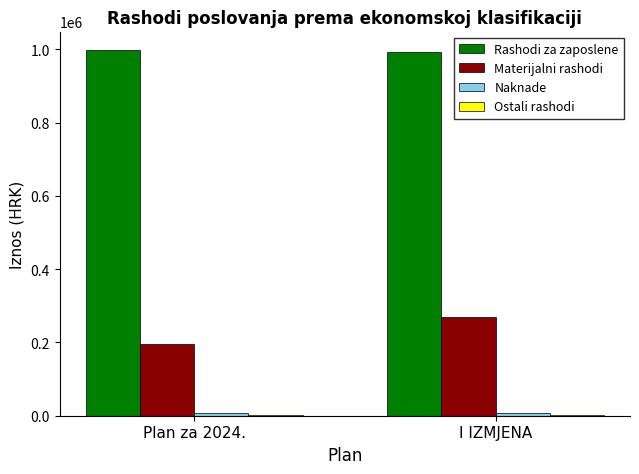

Which series has the largest total across all categories?

Rashodi za zaposlene